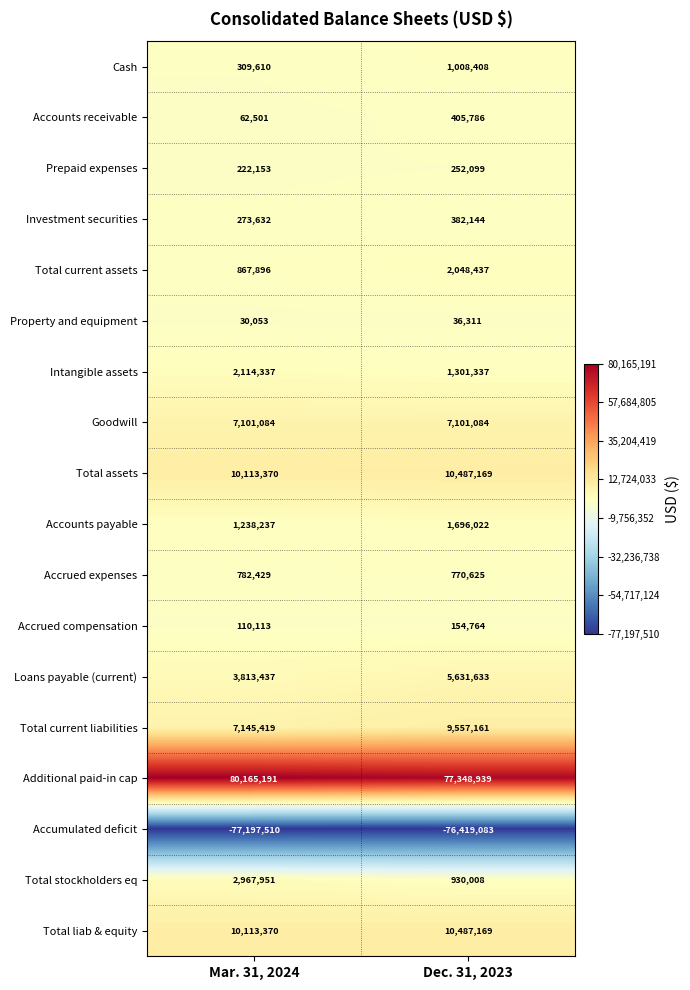

Rank the categories by Cash value from lowest to highest.

Mar. 31, 2024, Dec. 31, 2023